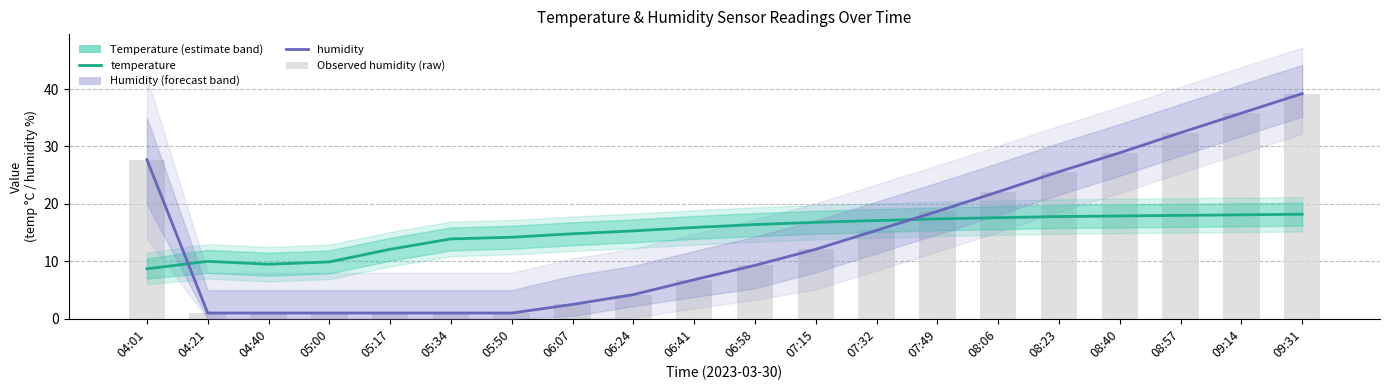

At which label does Observed humidity (raw) first exceed 12?

04:01